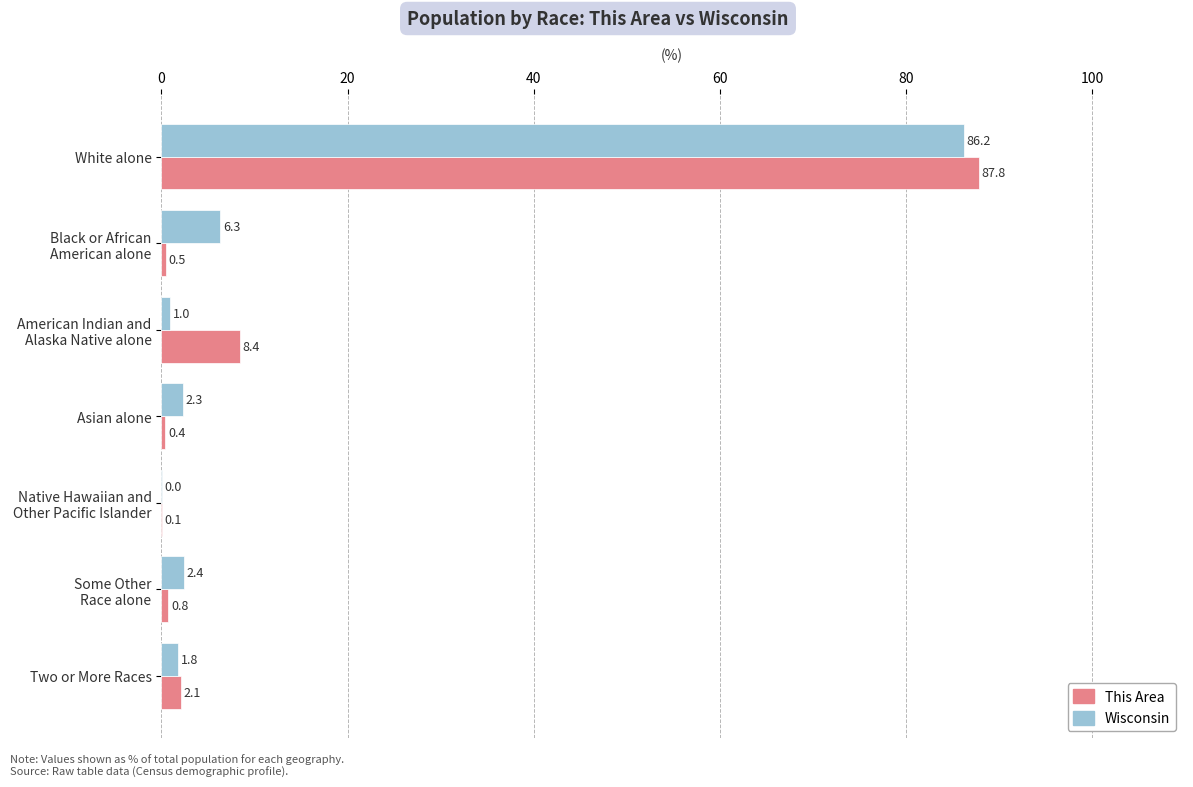

Is the value of This Area at Two or More Races greater than the value of Wisconsin at White alone?

No